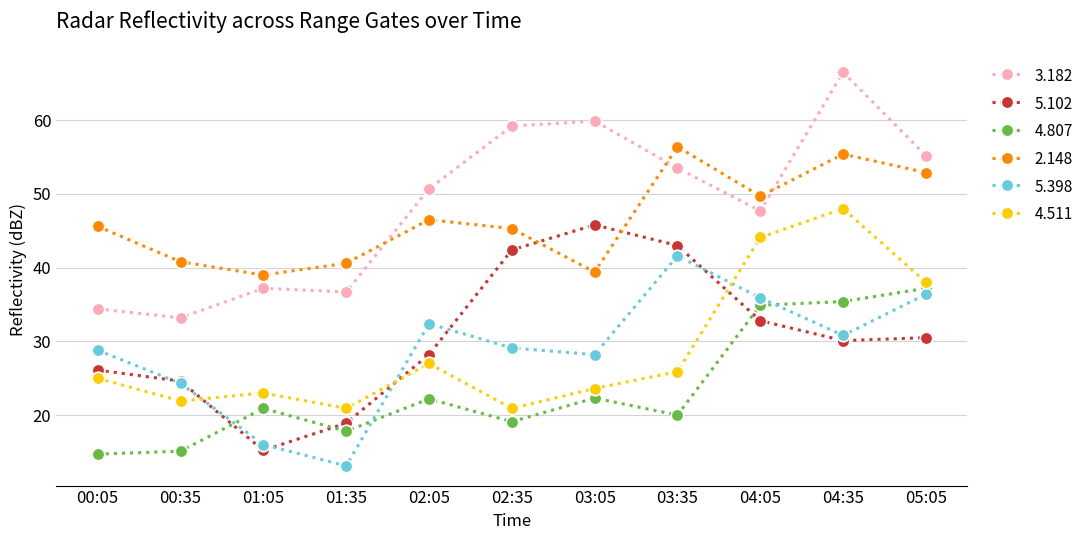

What is the spread (max minus min) of values at 01:05?

23.8